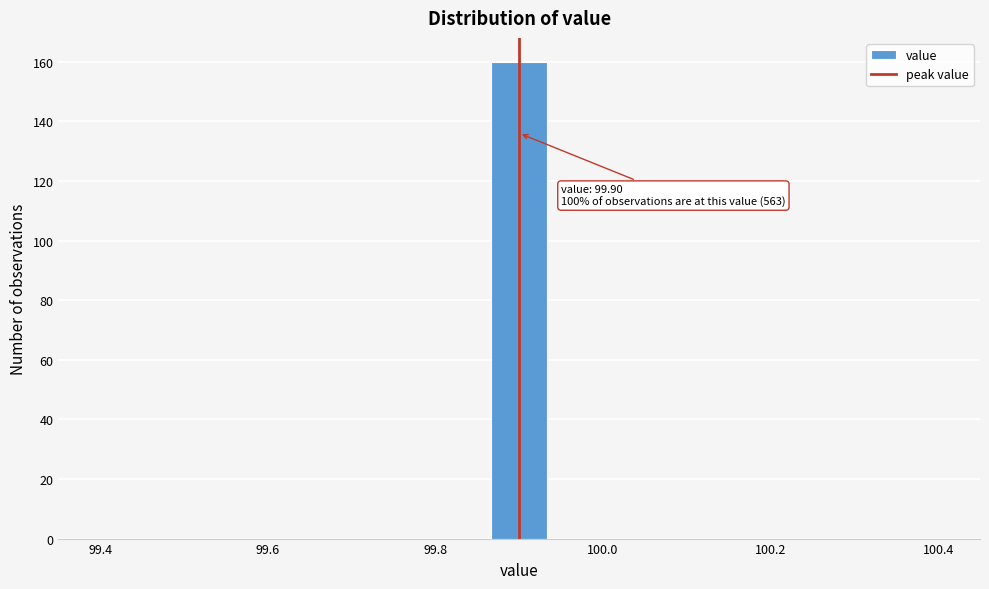

Around what value on the x-axis is the tallest bar? Give the approximate position of its centre, as read against the axis.

99.90